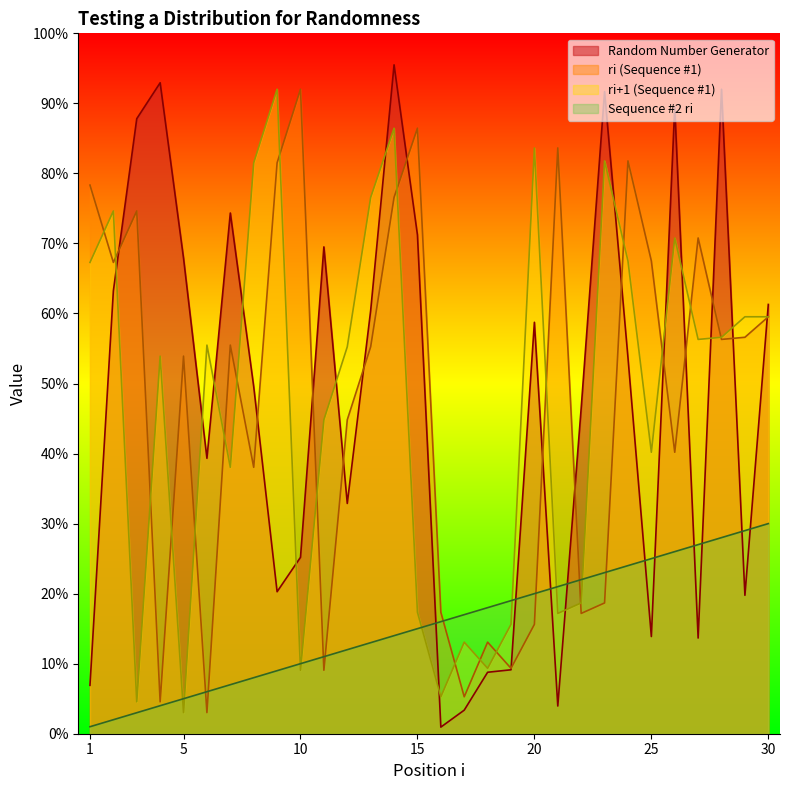

Where is the first local minimum for ri+1 (Sequence #1)?

3